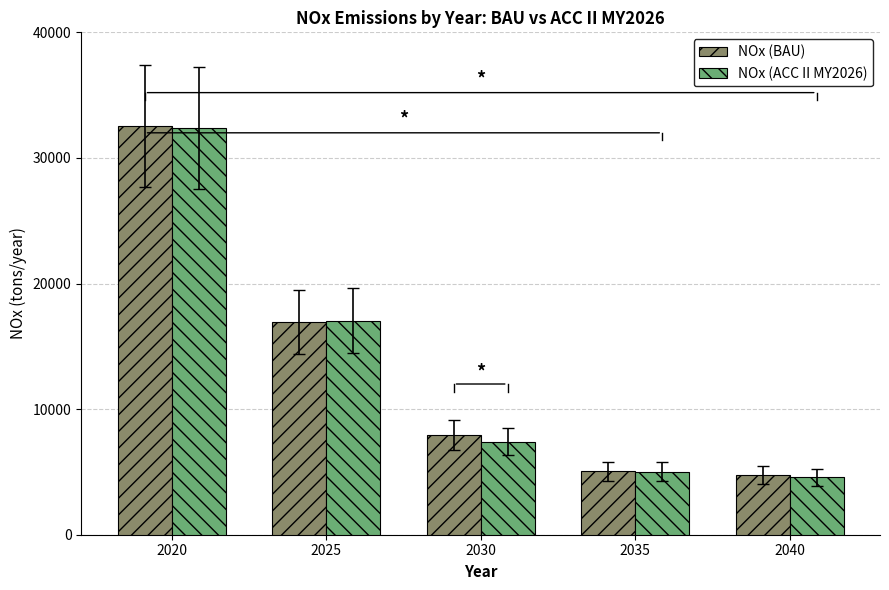

What is the sum of all NOx (BAU) values?

67266.1